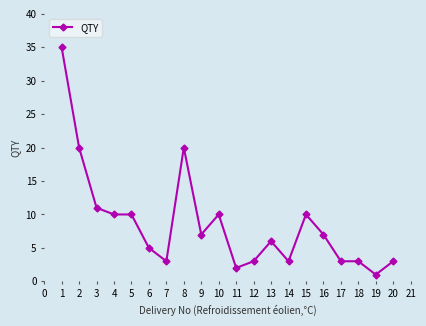

What is the sum of all values?

172